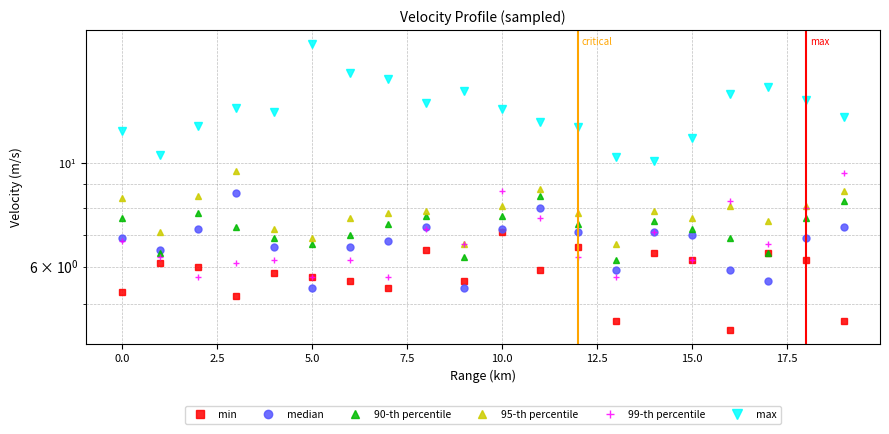

How many interior local peaks does the max series have?

4